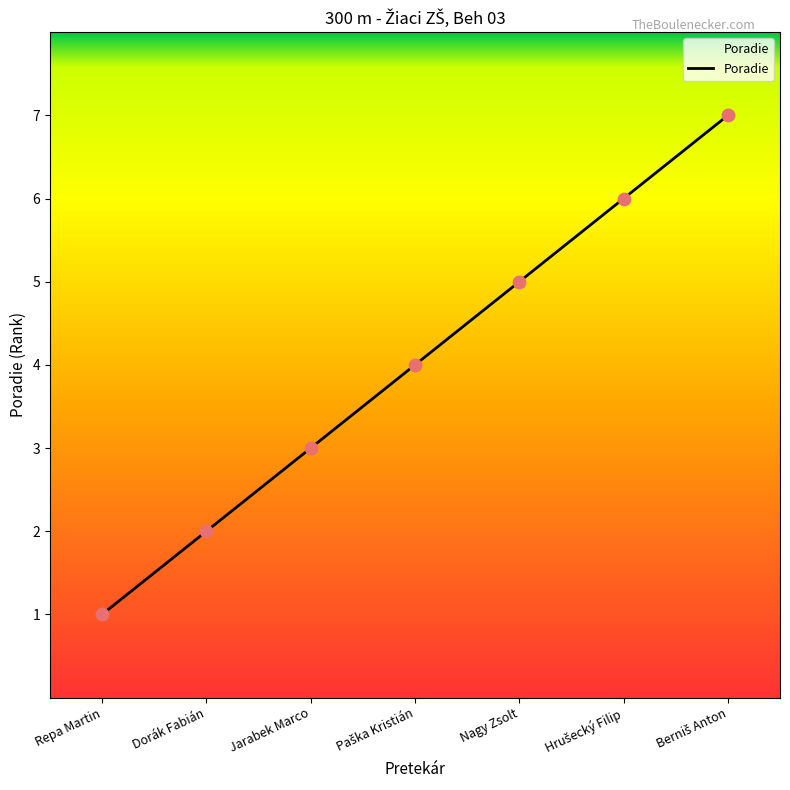

Which has a higher value, Dorák Fabián or Nagy Zsolt?

Nagy Zsolt